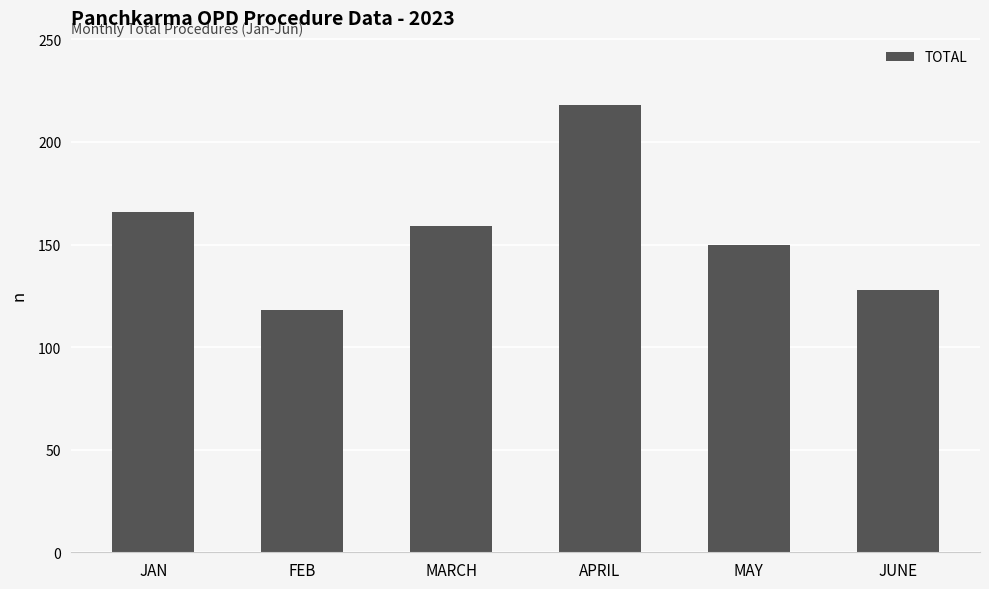

What is the change in value from FEB to JUNE?

+10